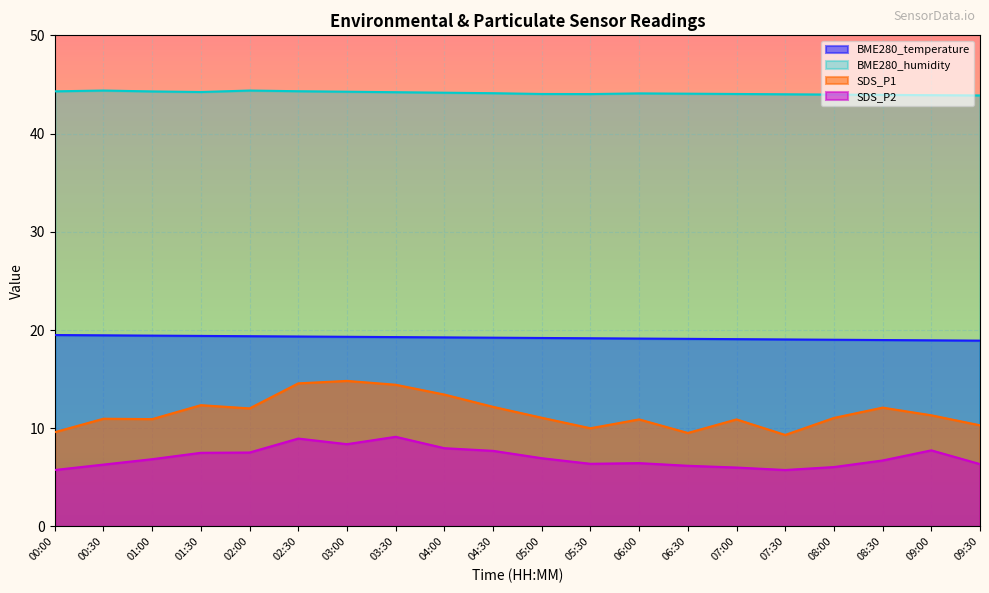

What is the difference between the second highest and second lowest values in the BME280_temperature series?

0.5